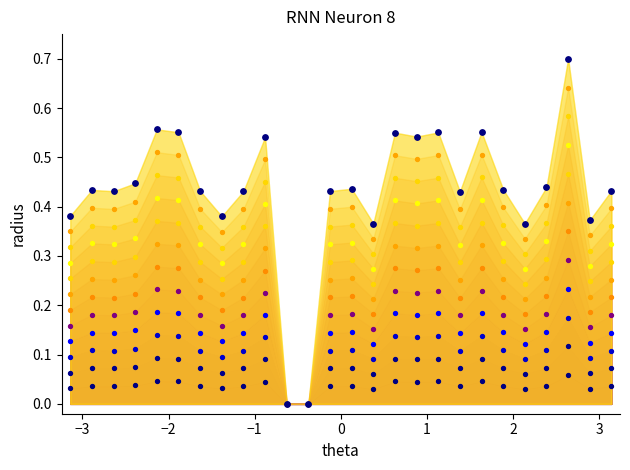

Which series reaches the minimum Y coordinate?

Band 1